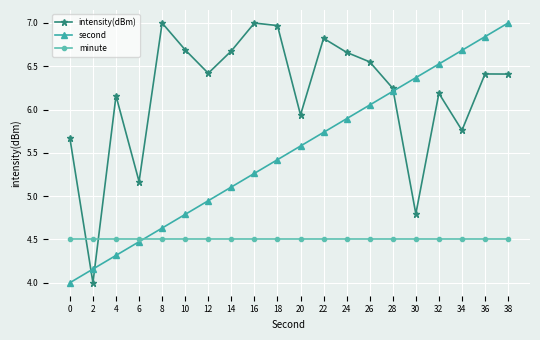

At how many categories does at least one series exceed 6?

16